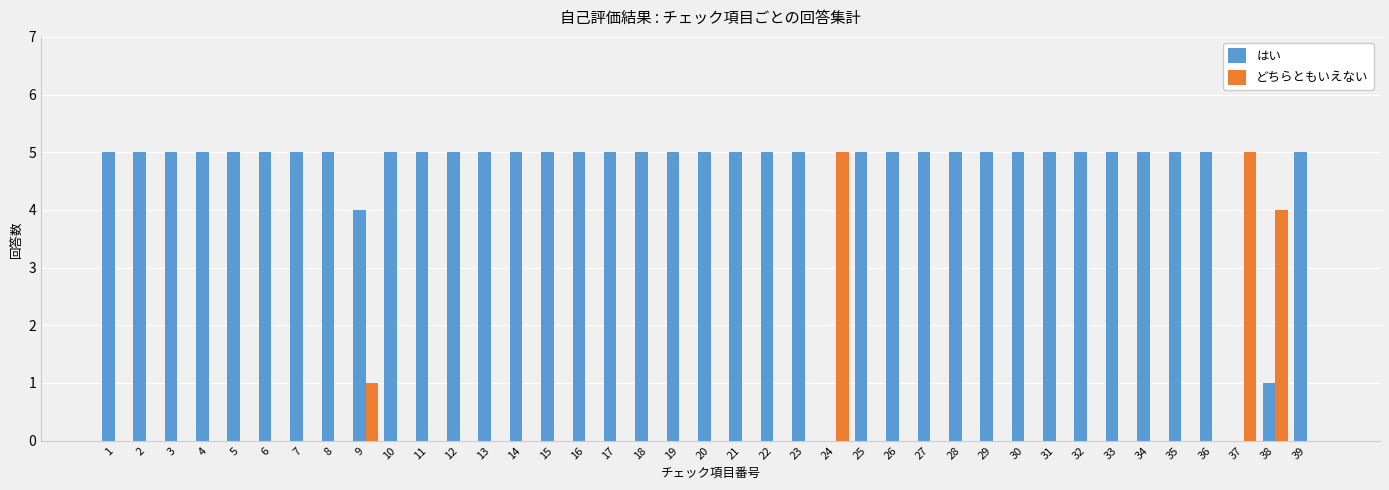

How many groups of bars are there?

39